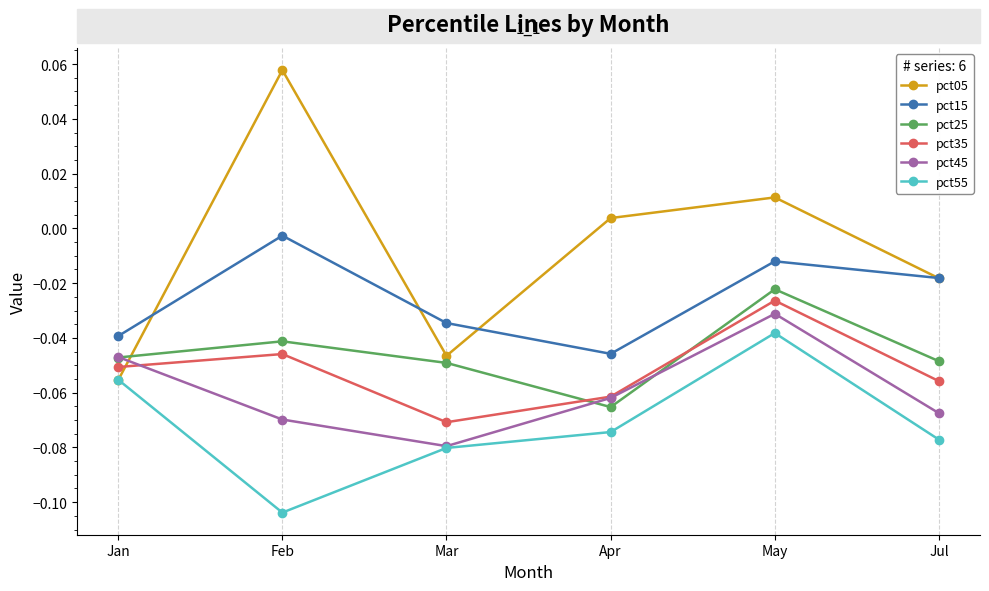

Which series ends up on top after the final intersection of pct05 and pct55?

pct05